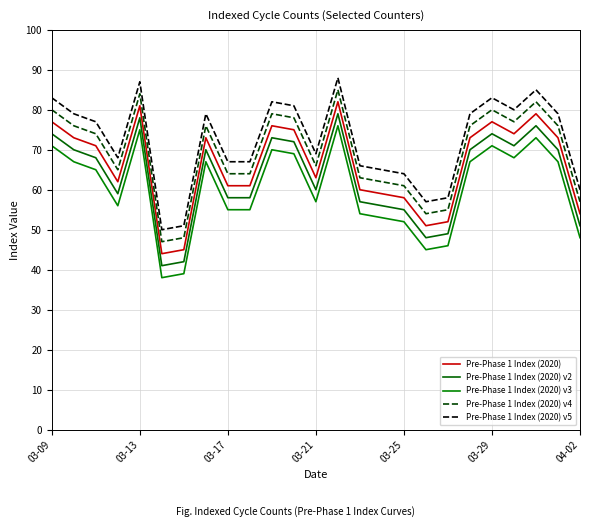

How many interior local valleys does the Pre-Phase 1 Index (2020) series have?

5